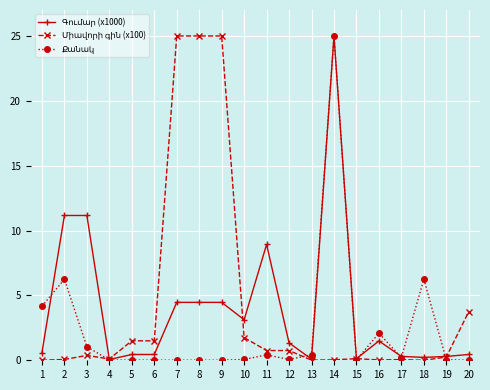

Is this an area chart (filled region under the line)?

No